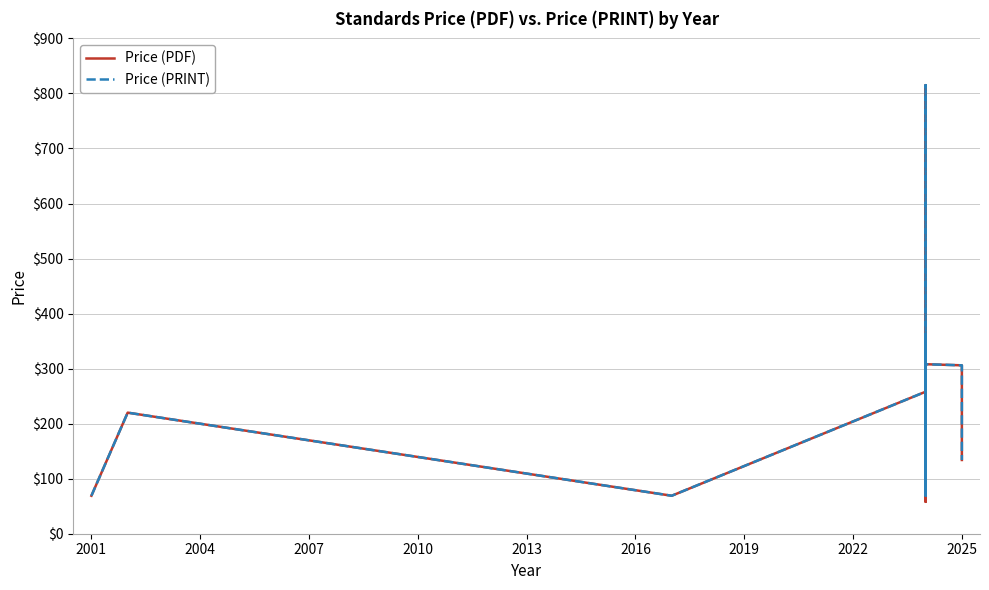

True or false: Price (PRINT) and Price (PDF) intersect in this chart.

False